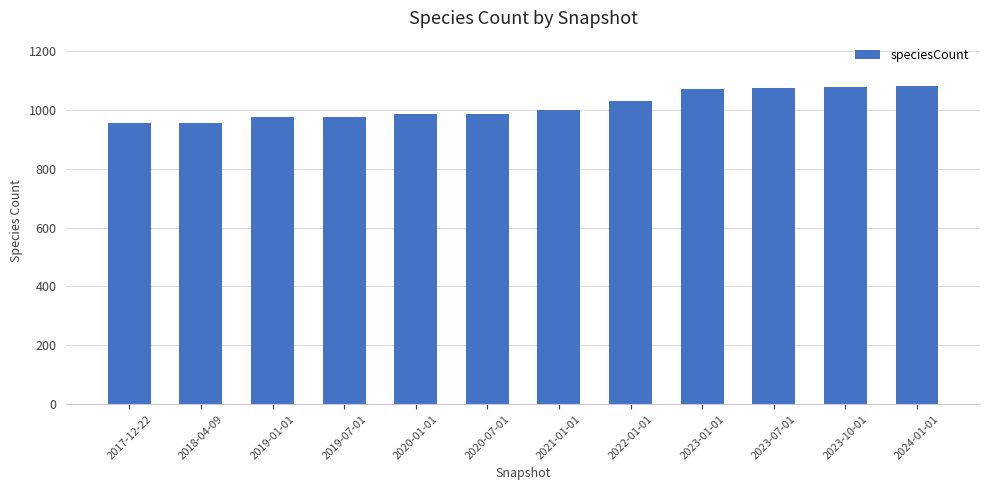

Is it true that the value at 2022-01-01 is 638?

False